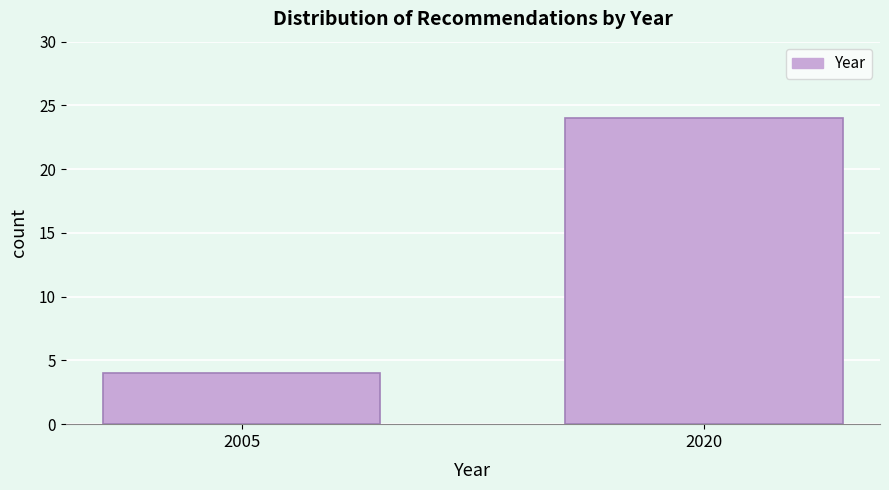

Reading right to left, list all the values displayed in this chart.

24	4